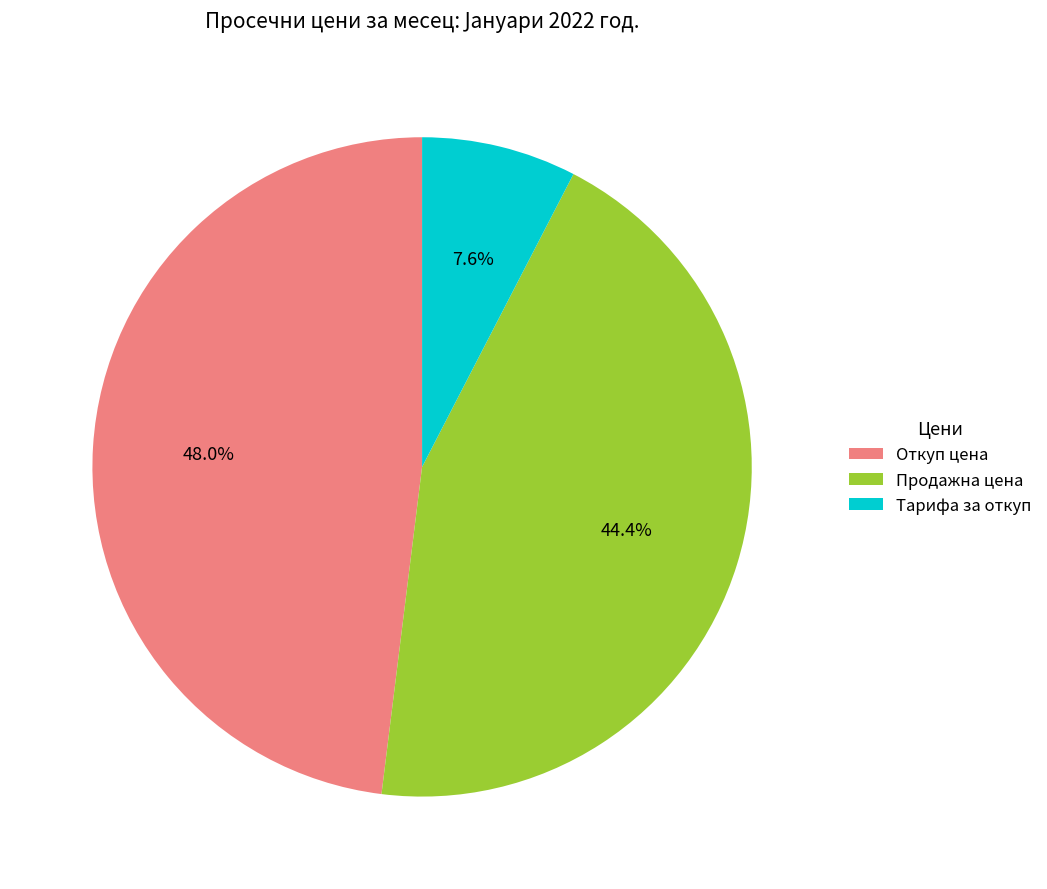

Rank the categories by value from highest to lowest.

Откуп цена, Продажна цена, Тарифа за откуп